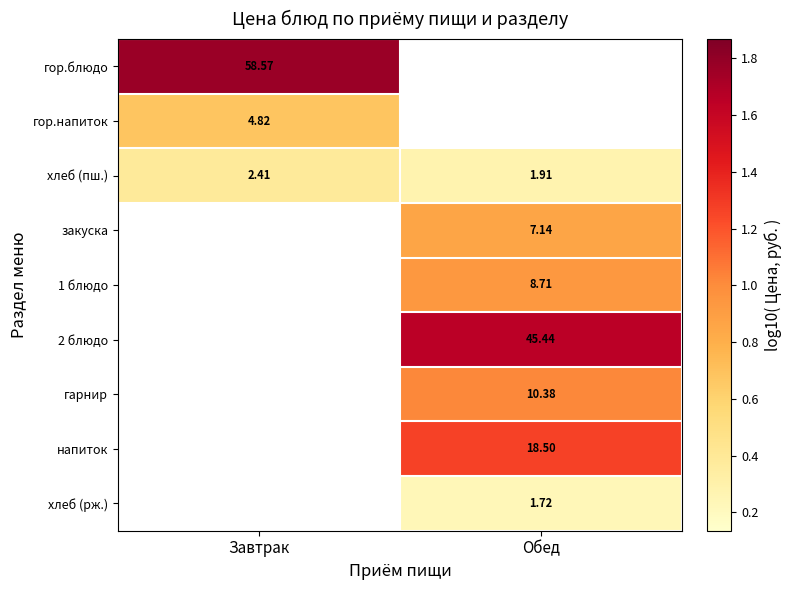

How many values in the хлеб (пш.) series exceed 2?

1